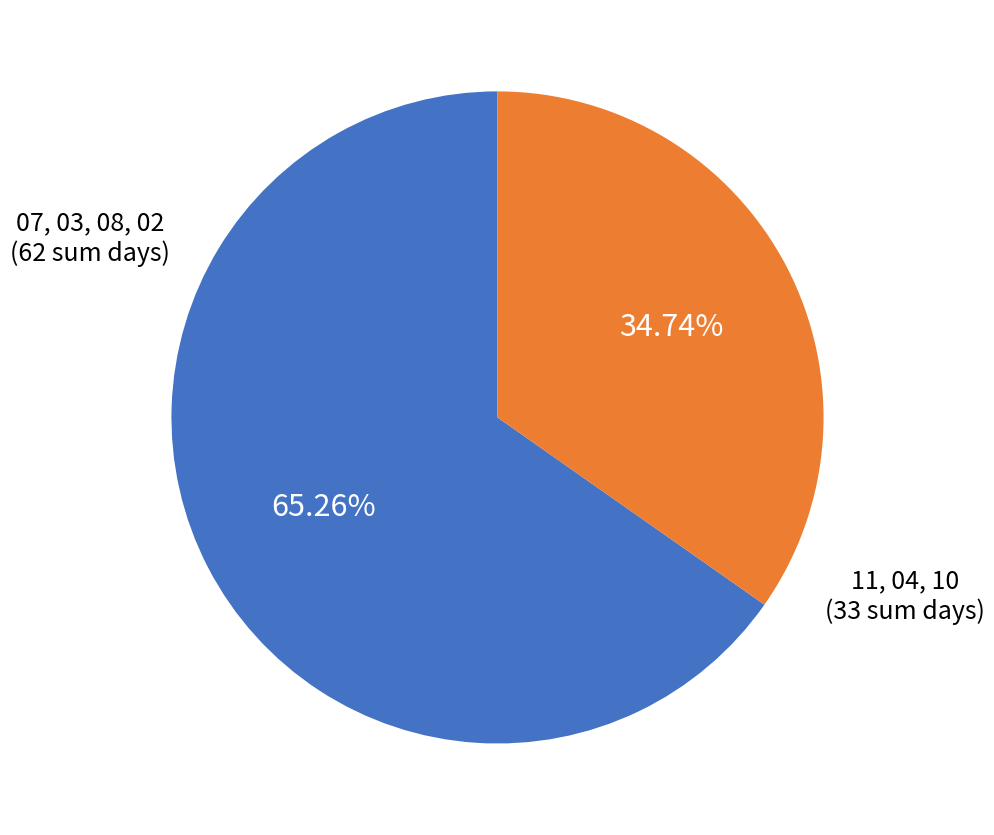

Is there a majority slice in this chart?

Yes